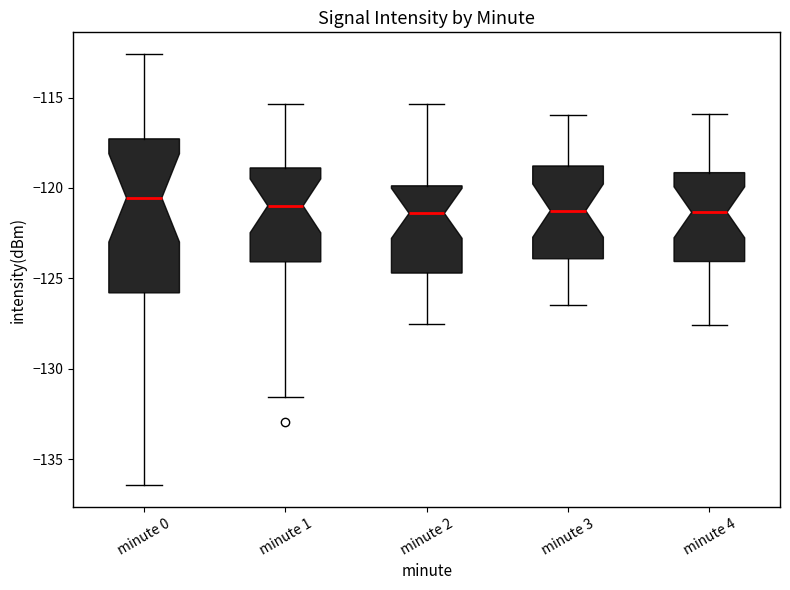

Reading left to right, transcribe this box plot: for each box, give where its median line is, the range the box spans, and where its two whiskers end, as read against the y-axis. The values are not printed on the chart, so give them approximately, as read against the axis.

minute 0: median -120.5, box -126.0 to -117.5, whiskers -136.5 to -112.5
minute 1: median -121.0, box -124.0 to -119.0, whiskers -131.5 to -115.5
minute 2: median -121.5, box -124.5 to -120.0, whiskers -127.5 to -115.5
minute 3: median -121.5, box -124.0 to -119.0, whiskers -126.5 to -116.0
minute 4: median -121.5, box -124.0 to -119.0, whiskers -127.5 to -116.0